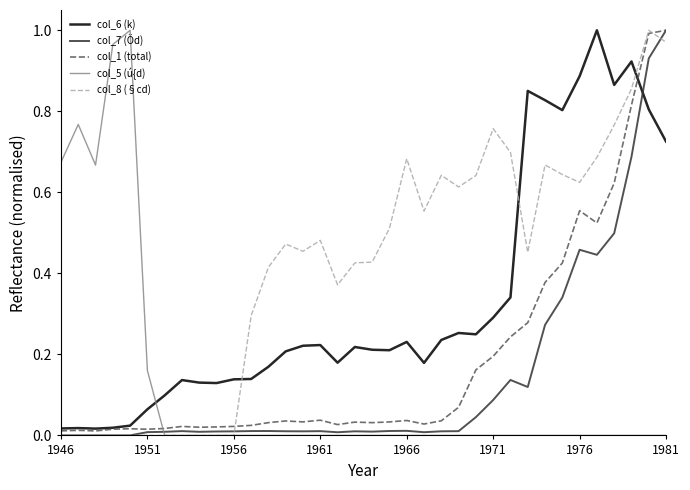

Which series has the largest total across all categories?

col_8 (§cd)